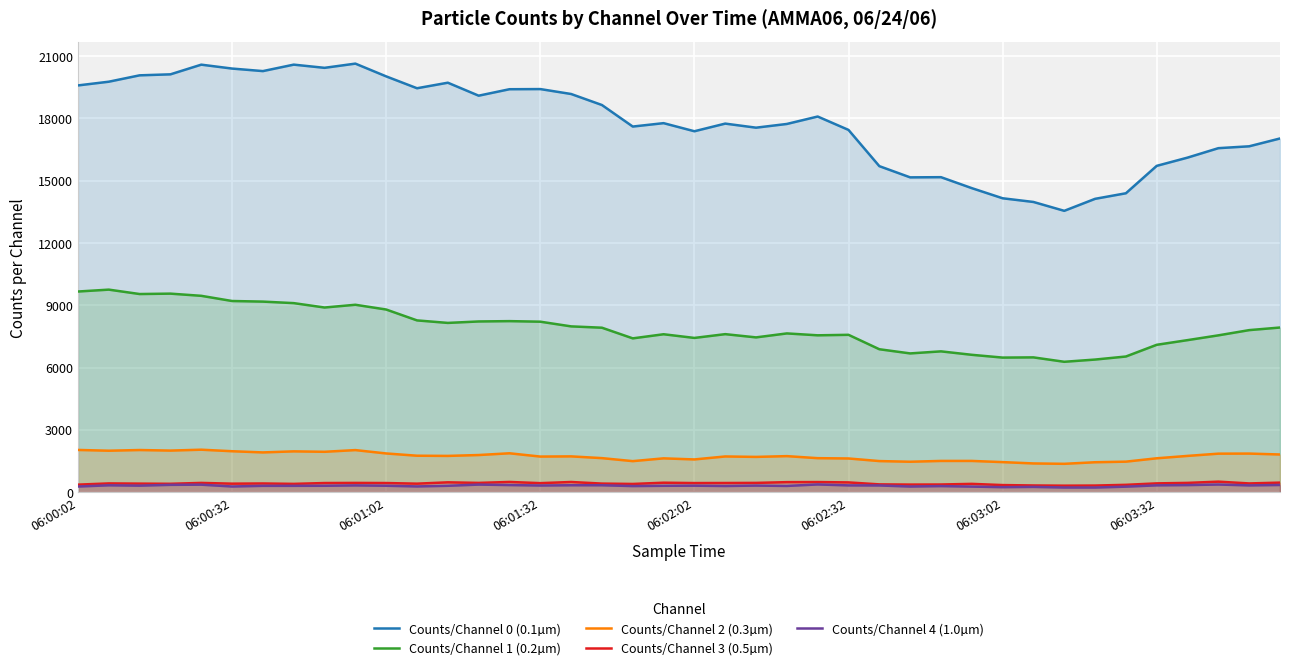

True or false: Counts/Channel 4 (1.0µm) and Counts/Channel 2 (0.3µm) cross at least once.

False